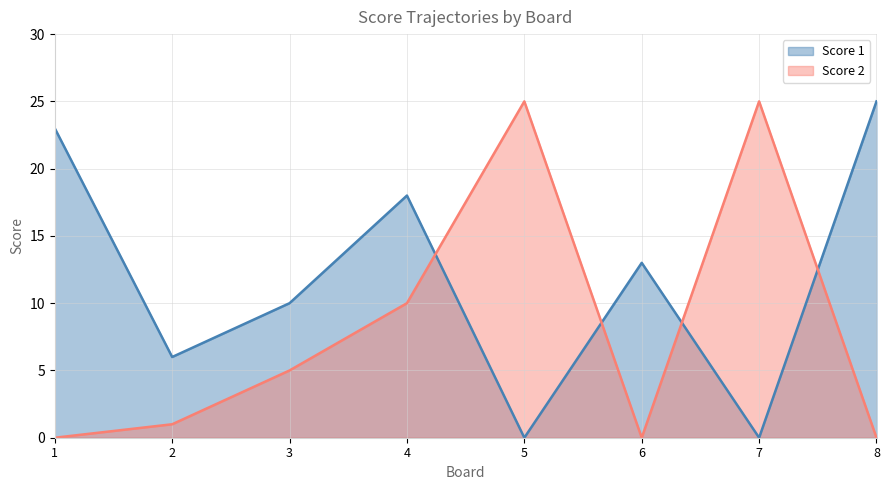

At how many categories does at least one series exceed 16?

5